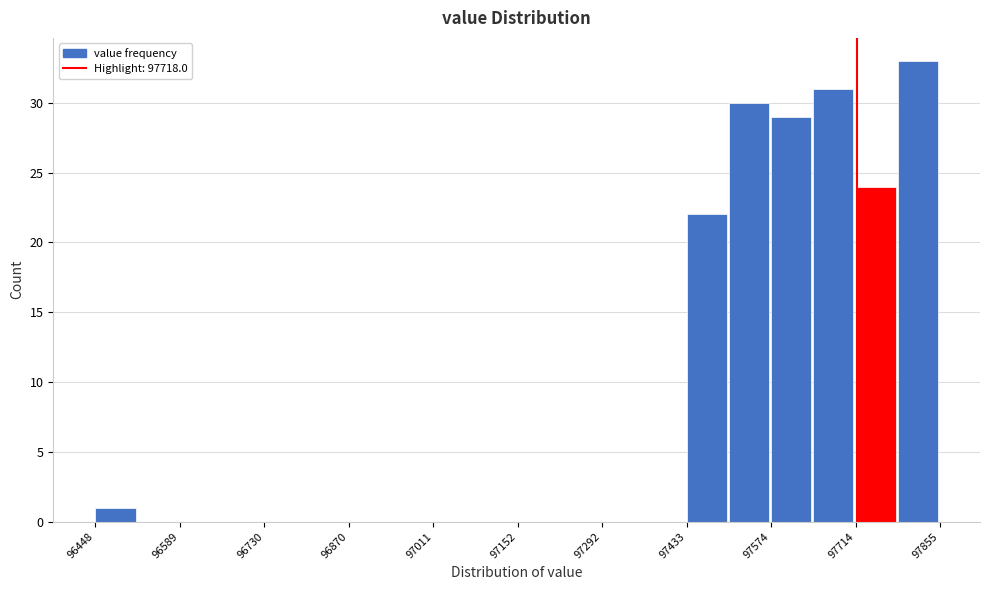

Around what value on the x-axis is the tallest bar? Give the approximate position of its centre, as read against the axis.

97820